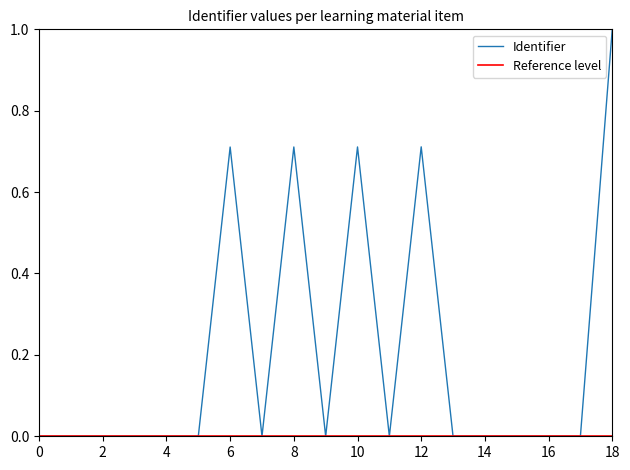

Which category has the highest value in the Identifier series?

18